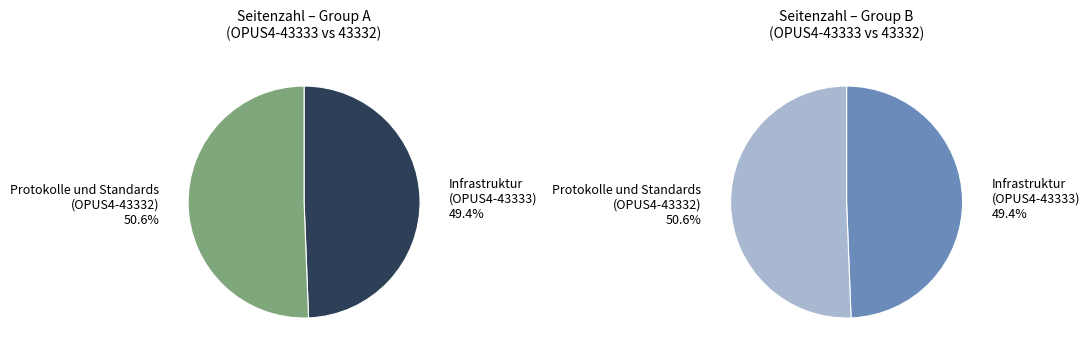

Is Protokolle und Standards (OPUS4-43332) the majority of the pie?

Yes